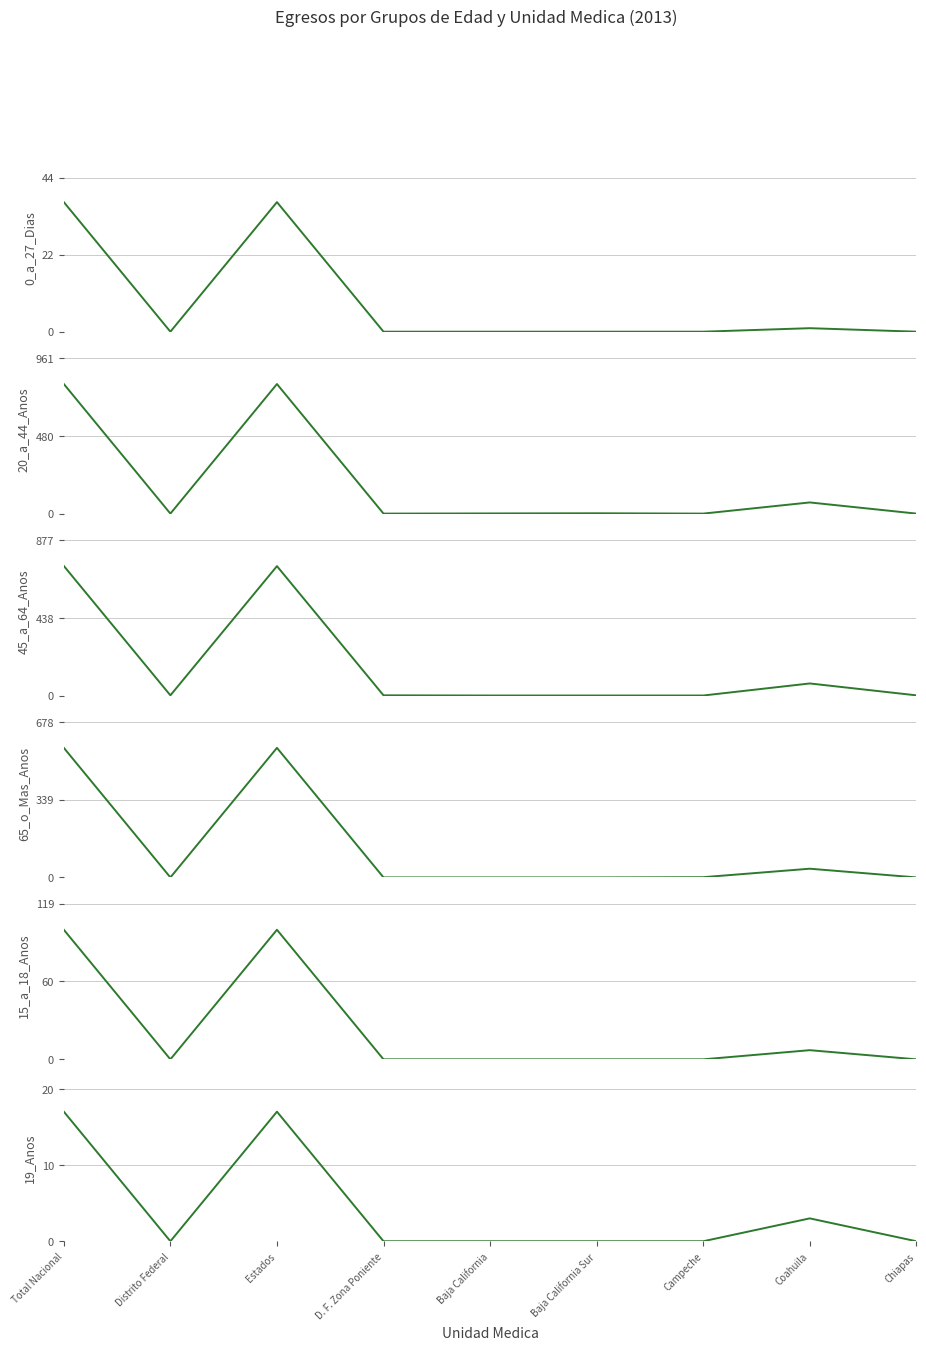

At which category does 0 a 27 Dias reach its first local valley?

Distrito Federal